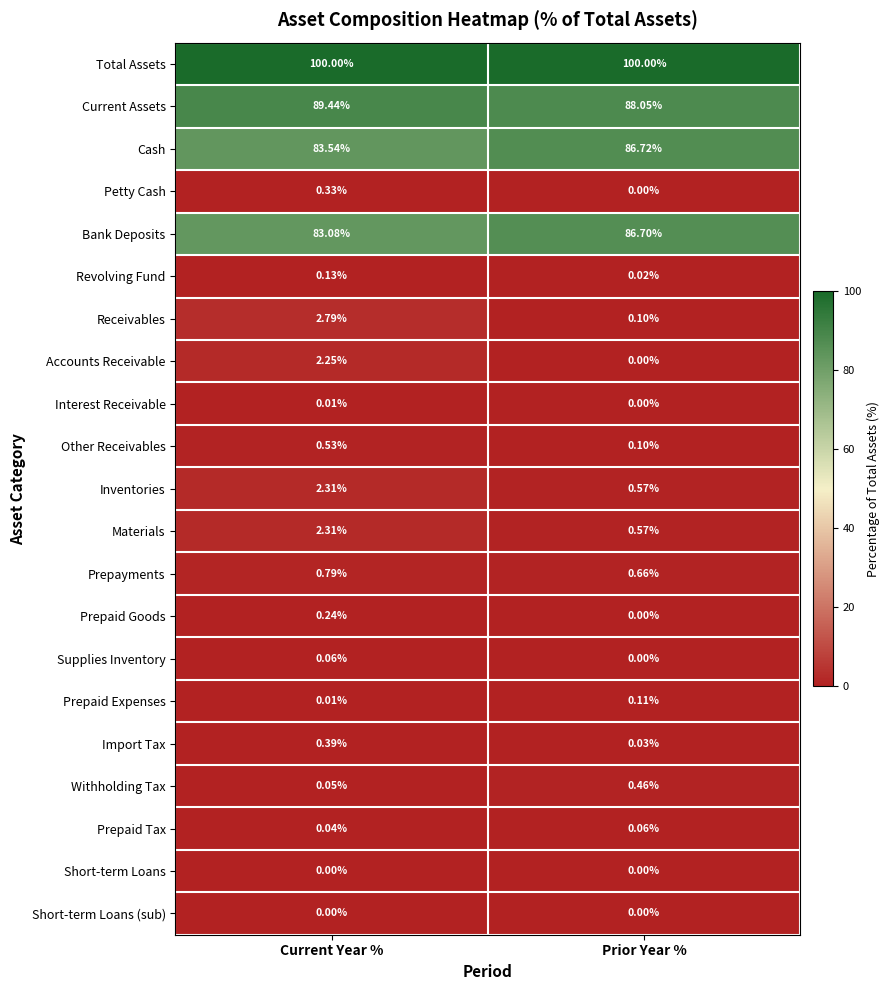

Is the value of Materials at Current Year % greater than the value of Cash at Prior Year %?

No